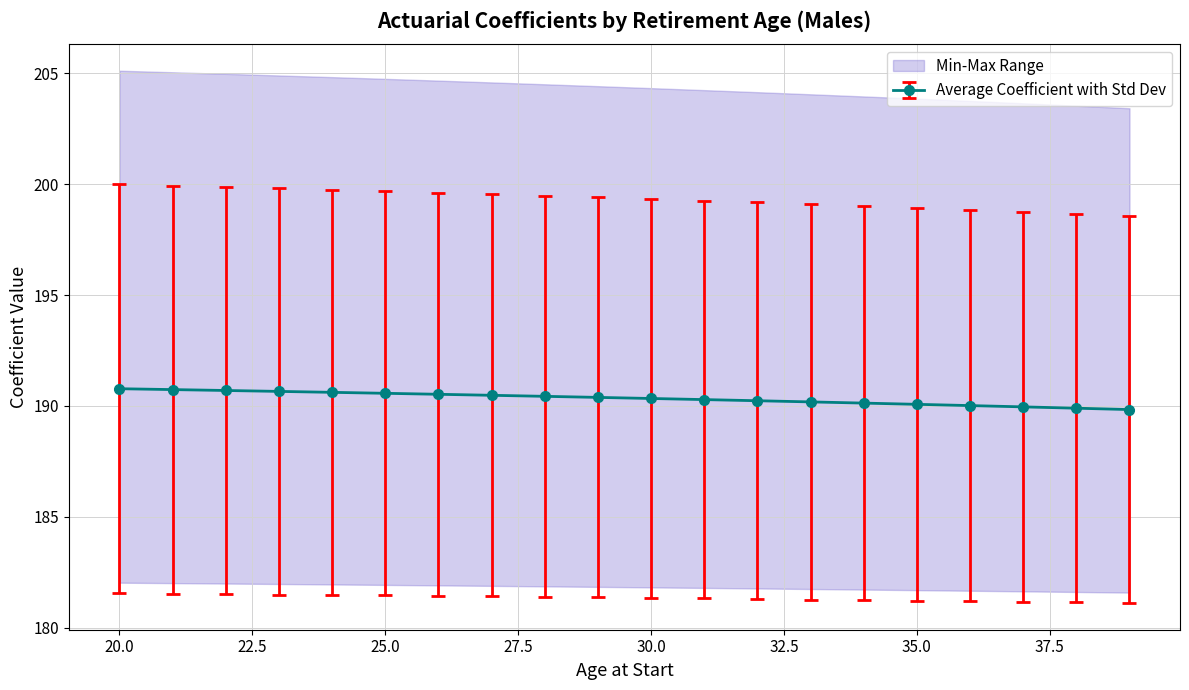

What is the minimum value for Average Coefficient with Std Dev?

189.8